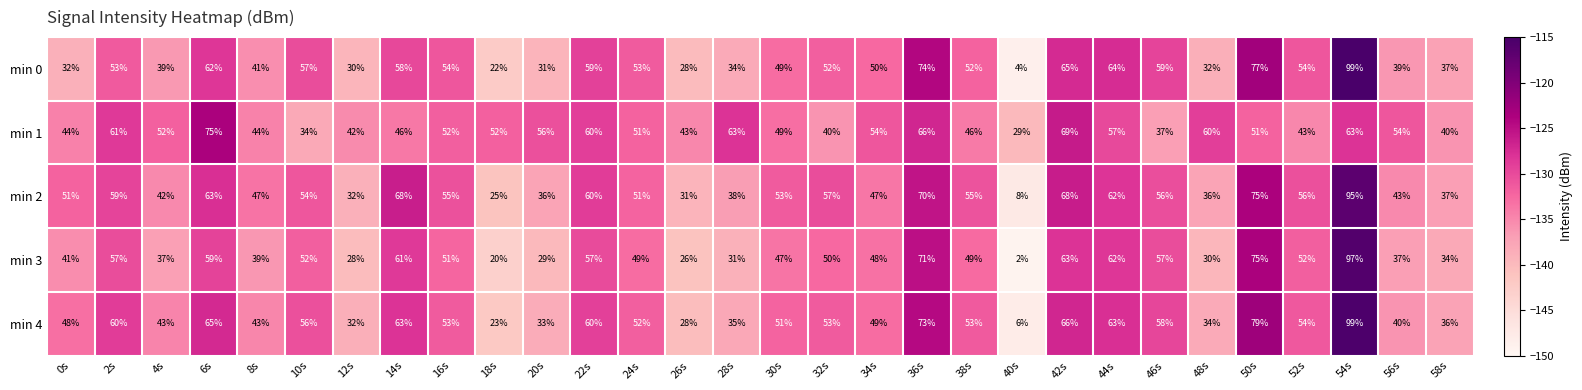

Which series has the largest total across all categories?

min 1